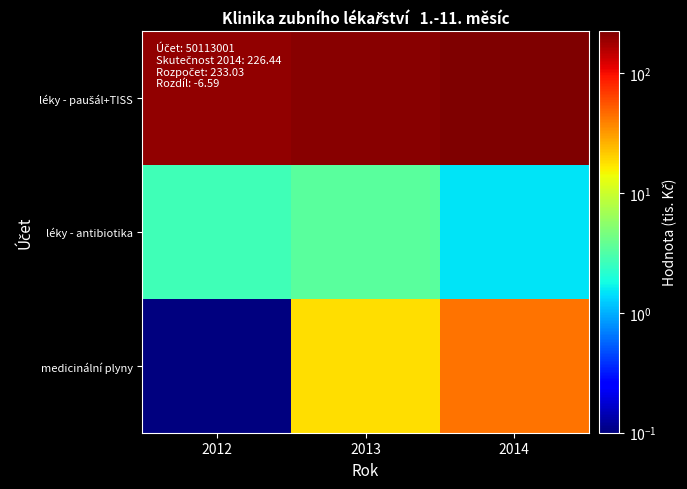

What is the total value across all series at 2014?

271.8